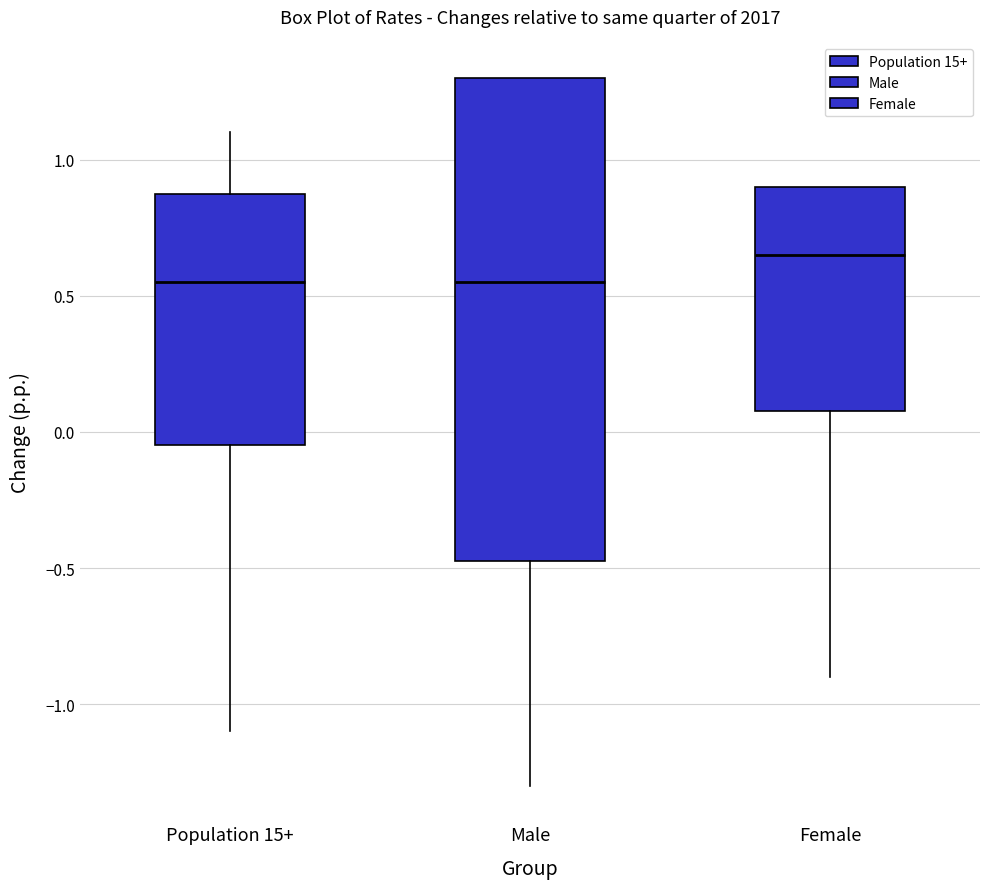

Which box is the tallest, from its lower edge to its upper edge?

Male